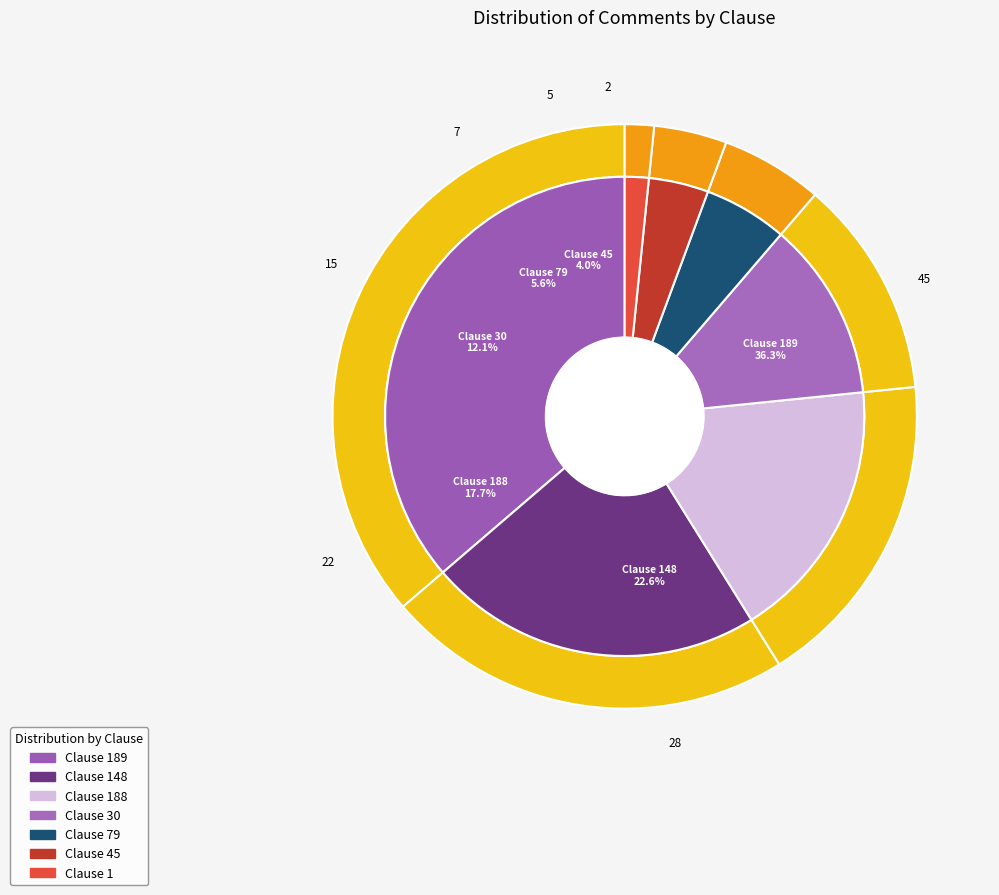

What is the change in value from Clause 148 to Clause 1?

-26